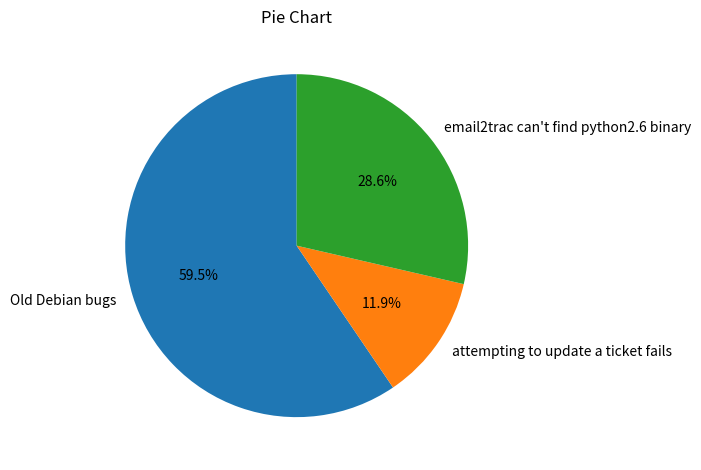

The email2trac can't find python2.6 binary slice represents 29% of the pie. True or false?

True